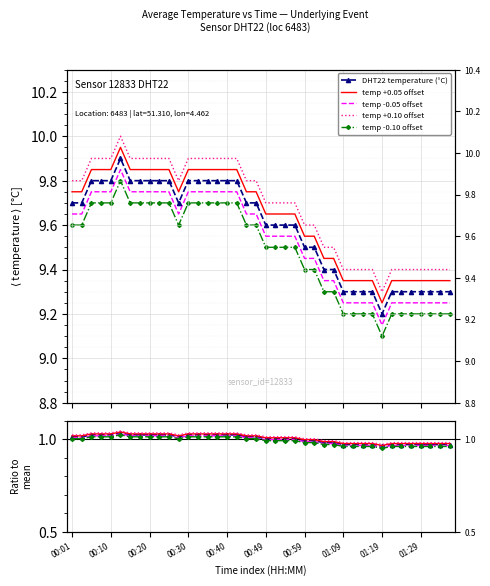

Reading left to right, list all the values displayed in this chart.

DHT22 temperature (°C): 1.0	1.0	1.0	1.0	1.0	1.0	1.0	1.0	1.0	1.0	1.0	1.0	1.0	1.0	1.0	1.0	1.0	1.0	1.0	1.0	1.0	1.0	1.0	1.0	1.0	1.0	1.0	1.0	1.0	1.0	1.0	1.0	1.0	1.0	1.0	1.0	1.0	1.0	1.0	1.0
temp +0.05 offset: 1.0	1.0	1.0	1.0	1.0	1.0	1.0	1.0	1.0	1.0	1.0	1.0	1.0	1.0	1.0	1.0	1.0	1.0	1.0	1.0	1.0	1.0	1.0	1.0	1.0	1.0	1.0	1.0	1.0	1.0	1.0	1.0	1.0	1.0	1.0	1.0	1.0	1.0	1.0	1.0
temp -0.05 offset: 1.0	1.0	1.0	1.0	1.0	1.0	1.0	1.0	1.0	1.0	1.0	1.0	1.0	1.0	1.0	1.0	1.0	1.0	1.0	1.0	1.0	1.0	1.0	1.0	1.0	1.0	1.0	1.0	1.0	1.0	1.0	1.0	1.0	1.0	1.0	1.0	1.0	1.0	1.0	1.0
temp +0.10 offset: 1.0	1.0	1.0	1.0	1.0	1.0	1.0	1.0	1.0	1.0	1.0	1.0	1.0	1.0	1.0	1.0	1.0	1.0	1.0	1.0	1.0	1.0	1.0	1.0	1.0	1.0	1.0	1.0	1.0	1.0	1.0	1.0	1.0	1.0	1.0	1.0	1.0	1.0	1.0	1.0
temp -0.10 offset: 1.0	1.0	1.0	1.0	1.0	1.0	1.0	1.0	1.0	1.0	1.0	1.0	1.0	1.0	1.0	1.0	1.0	1.0	1.0	1.0	1.0	1.0	1.0	1.0	1.0	1.0	1.0	1.0	1.0	1.0	1.0	1.0	0.9	1.0	1.0	1.0	1.0	1.0	1.0	1.0